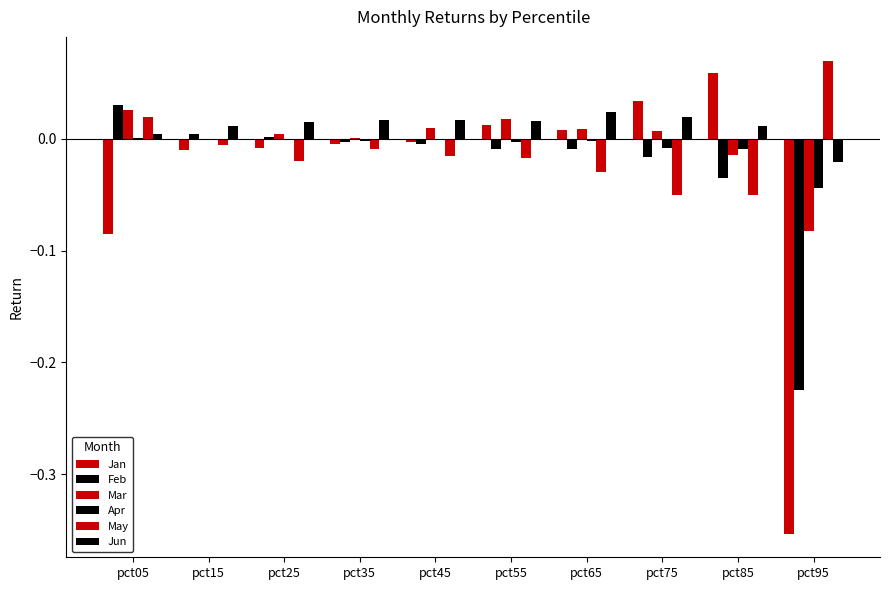

How many distinct data groups are displayed?

6